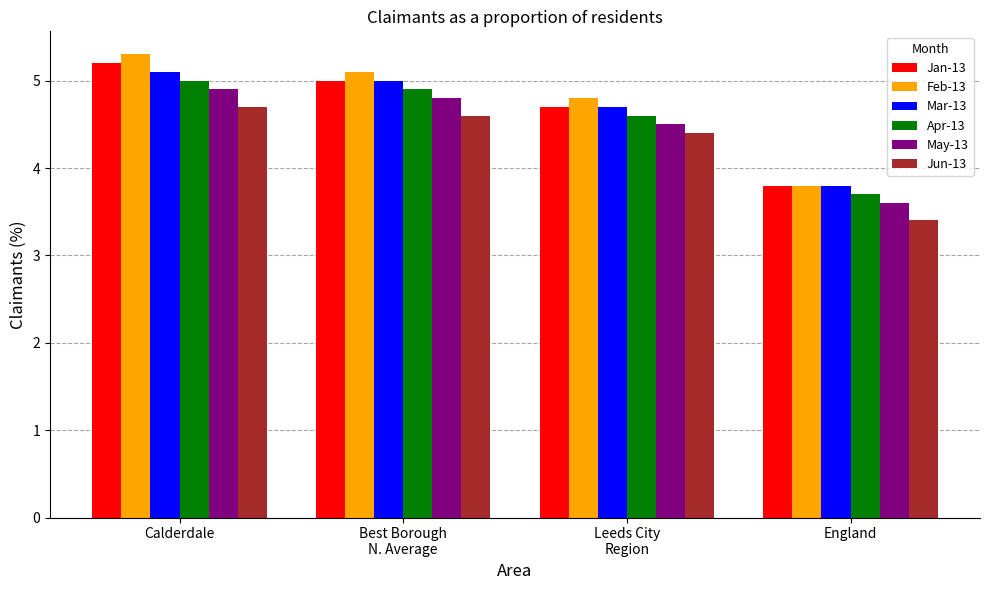

Read the Jan-13 value at England.

3.8